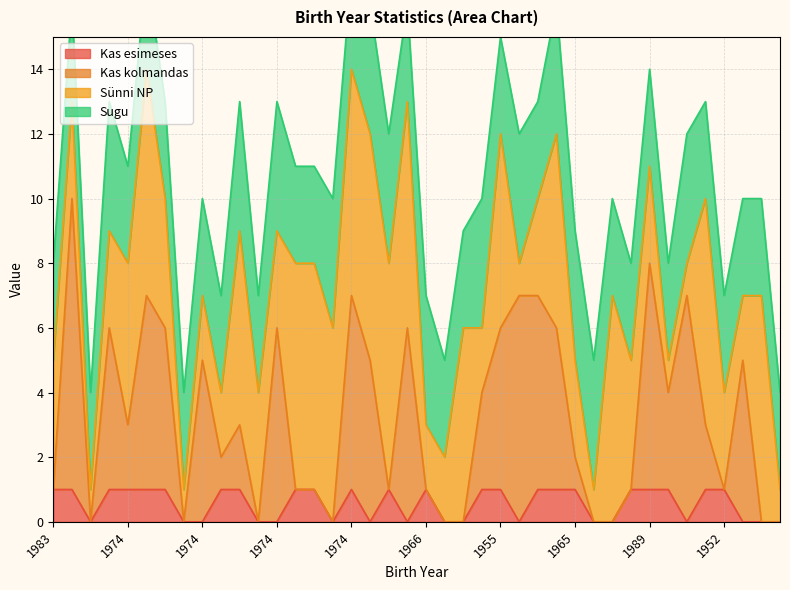

True or false: Kas esimeses and Kas kolmandas cross at least once.

False